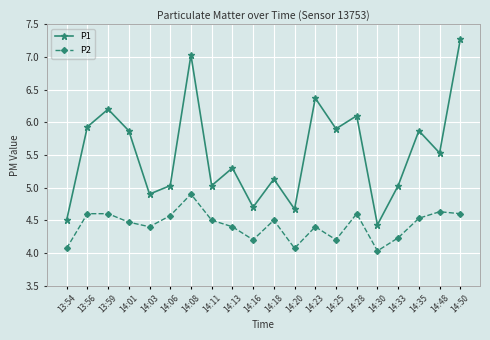

Reading left to right, list all the values displayed in this chart.

P1: 4.5	5.9	6.2	5.9	4.9	5.0	7.0	5.0	5.3	4.7	5.1	4.7	6.4	5.9	6.1	4.4	5.0	5.9	5.5	7.3
P2: 4.1	4.6	4.6	4.5	4.4	4.6	4.9	4.5	4.4	4.2	4.5	4.1	4.4	4.2	4.6	4.0	4.2	4.5	4.6	4.6